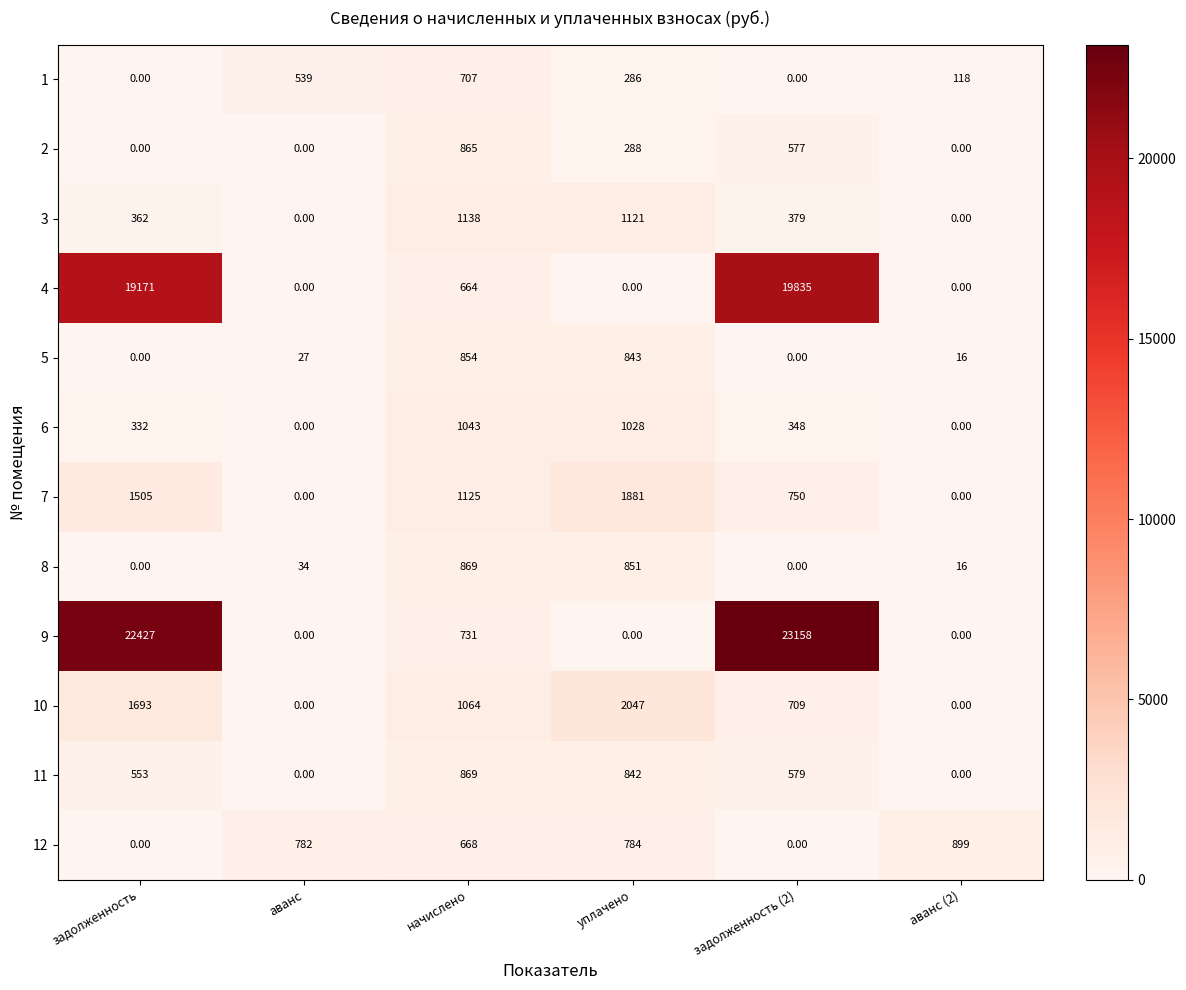

Where is 2 nearest to the value 432?

уплачено